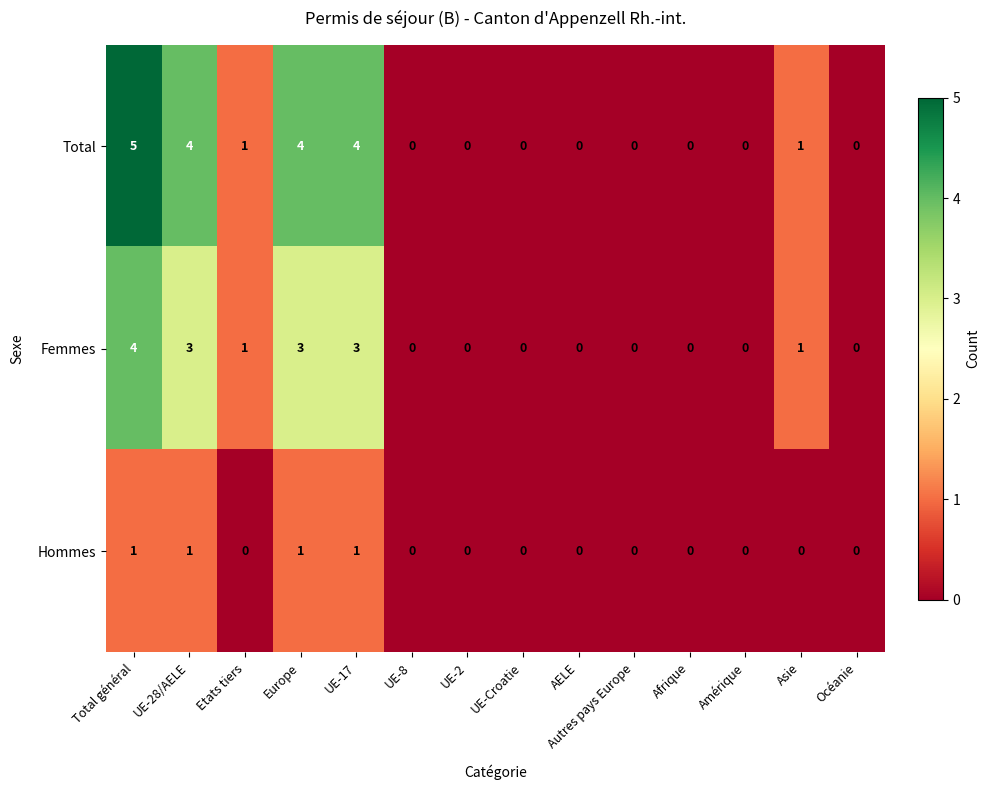

The value of Hommes at Afrique is 1. True or false?

False